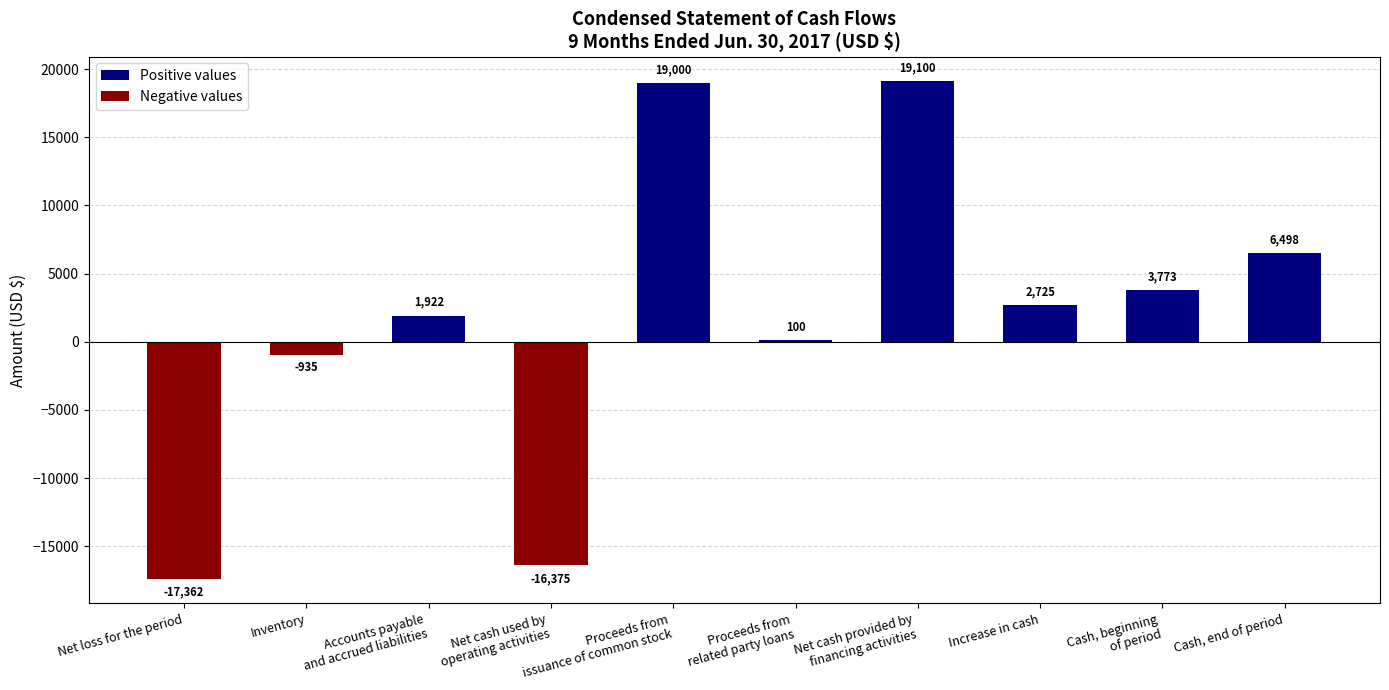

What is the sum of all values?

18446